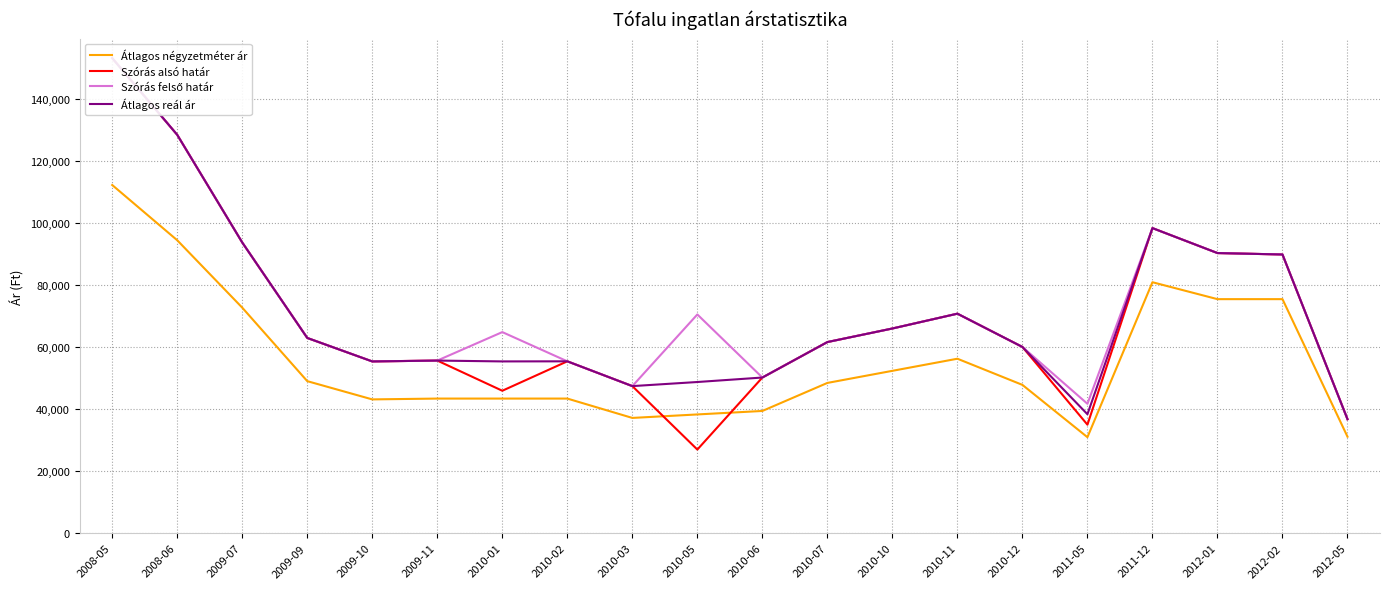

How many lines are shown in the chart?

4